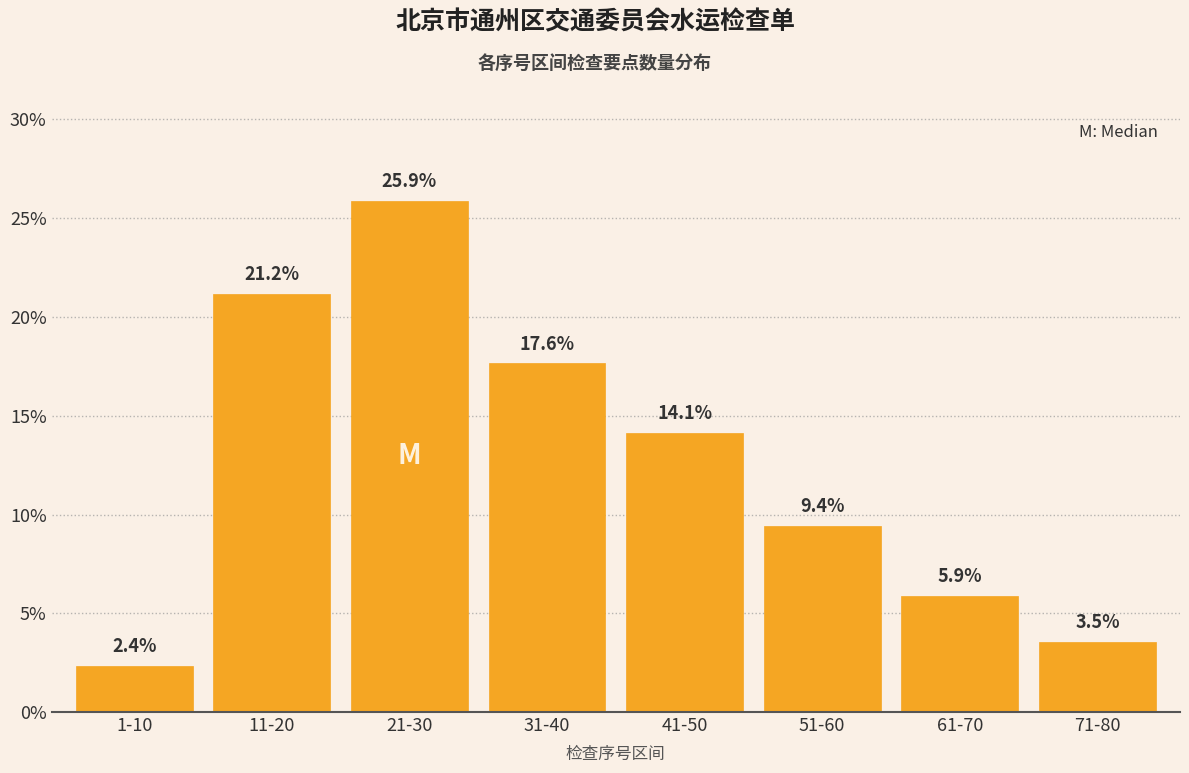

Reading left to right, extract all data points from this chart.

1-10=2.4	11-20=21.2	21-30=25.9	31-40=17.6	41-50=14.1	51-60=9.4	61-70=5.9	71-80=3.5